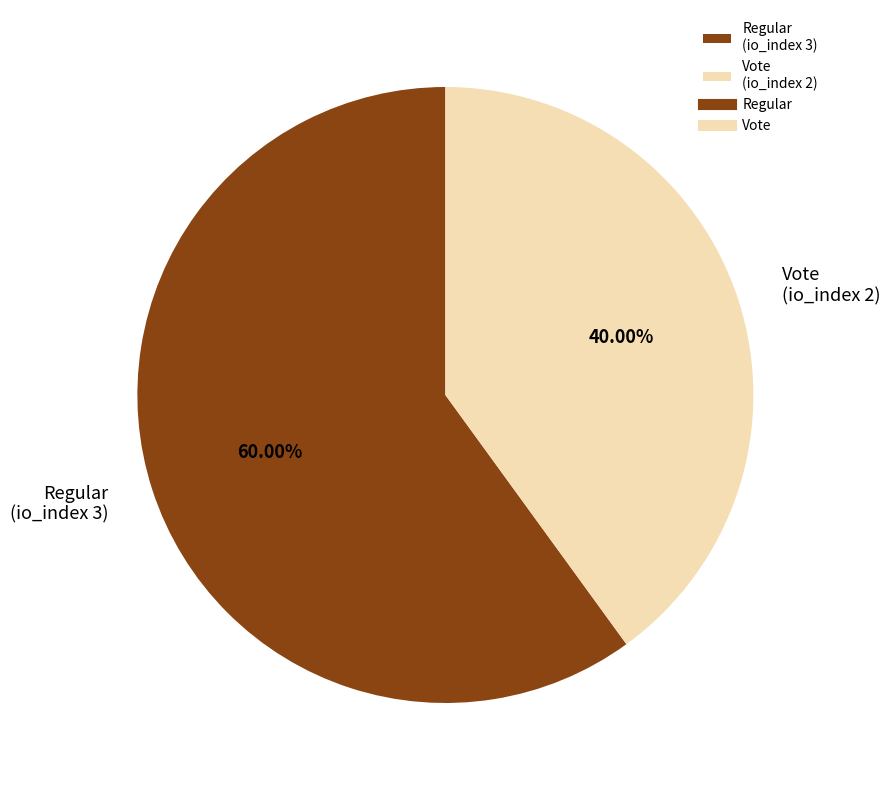

Between Vote (io_index 2) and Regular (io_index 3), which is larger?

Regular (io_index 3)